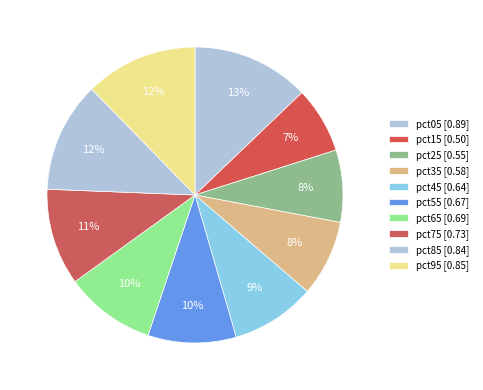

Rank the categories by value from lowest to highest.

pct15, pct25, pct35, pct45, pct55, pct65, pct75, pct85, pct95, pct05